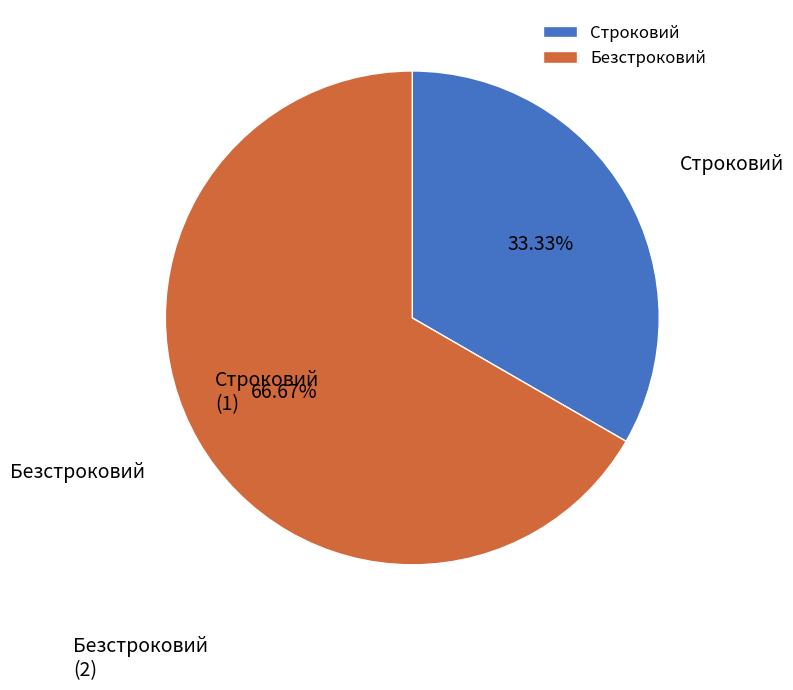

To the nearest percent, what is the combined percentage of Строковий and Безстроковий?

100%